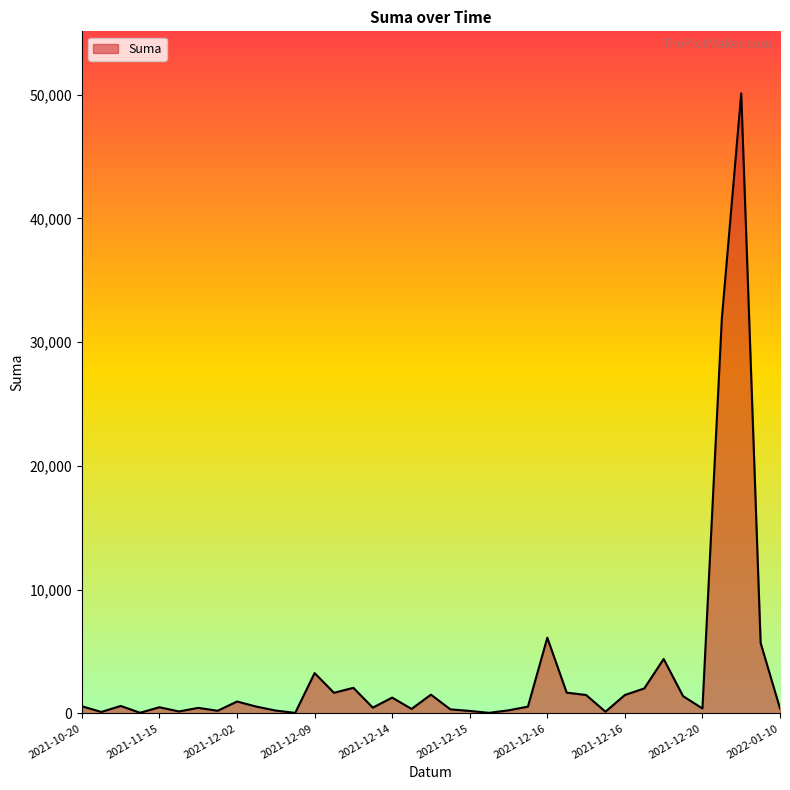

What is the average value?

3344.0